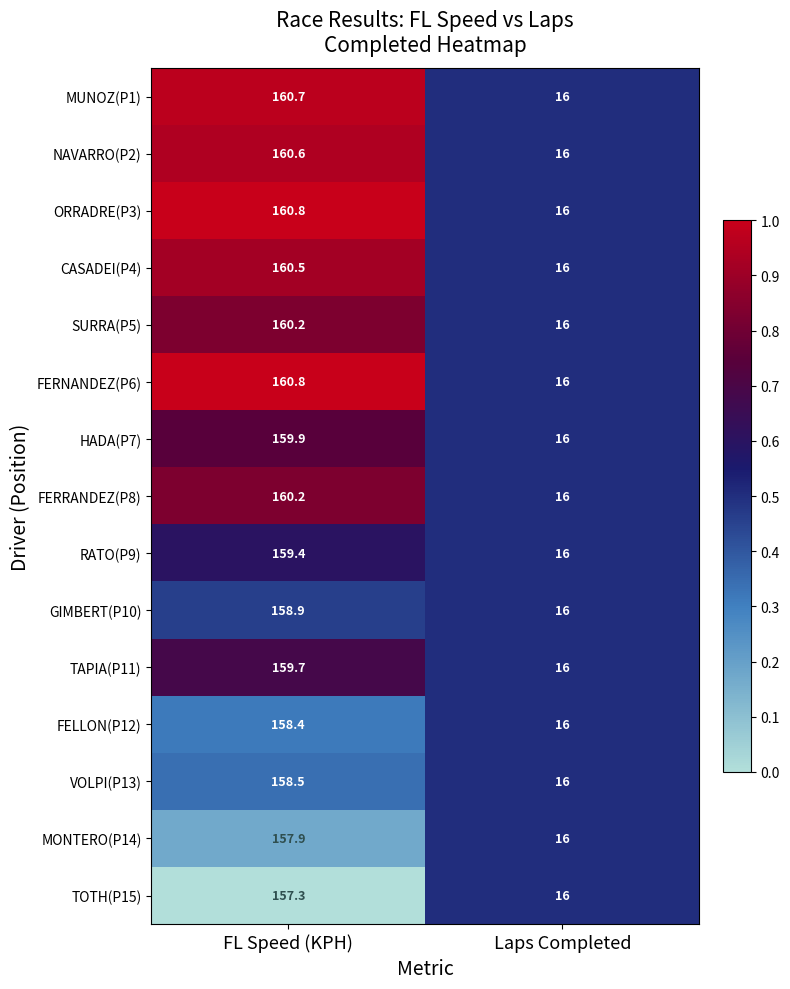

At which category is the sum across all series the highest?

FL Speed (KPH)